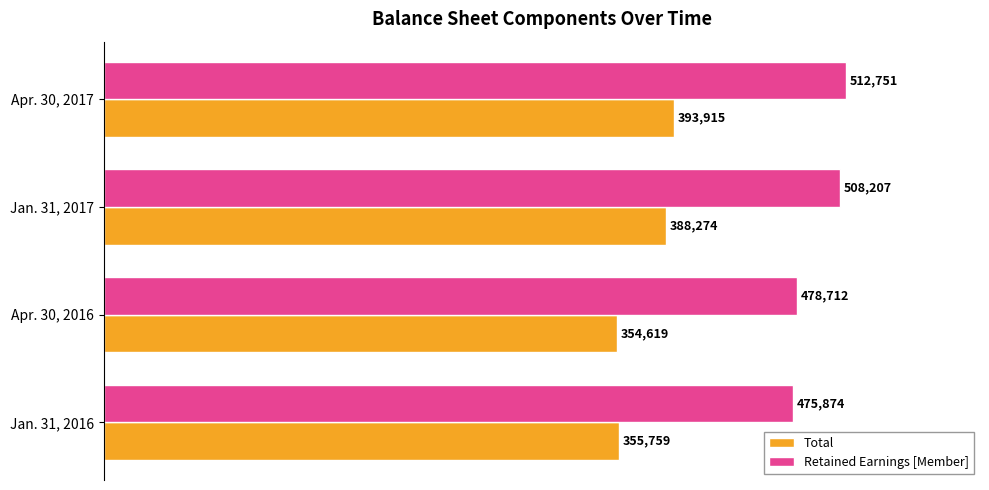

What is the sum of all Retained Earnings [Member] values?

1975544